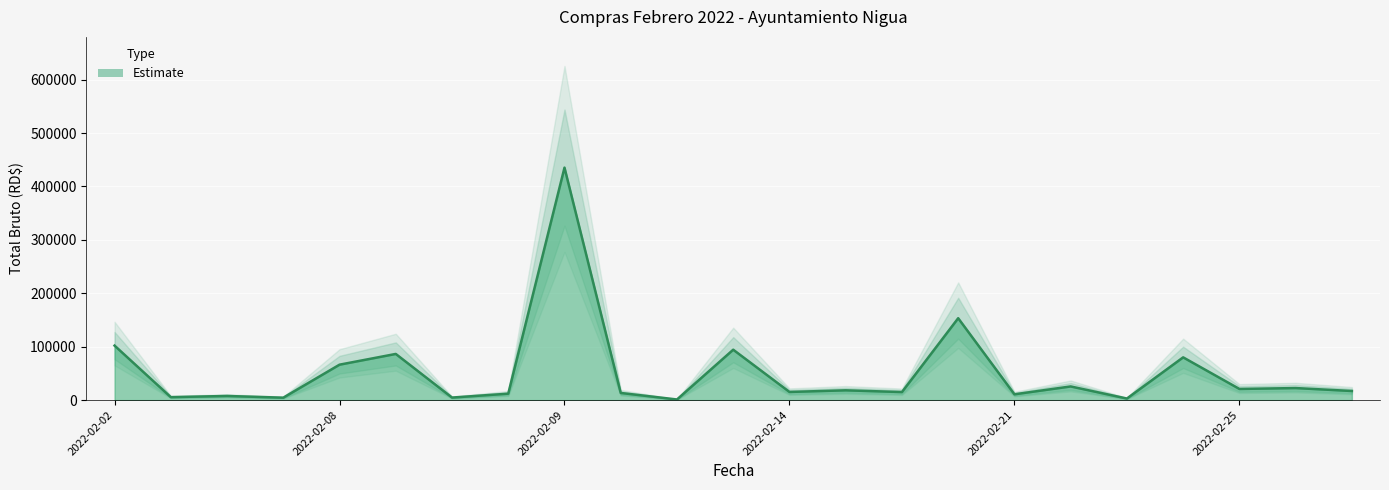

Between 2022-02-25 (2) and 2022-02-21 (4), which is larger?

2022-02-21 (4)